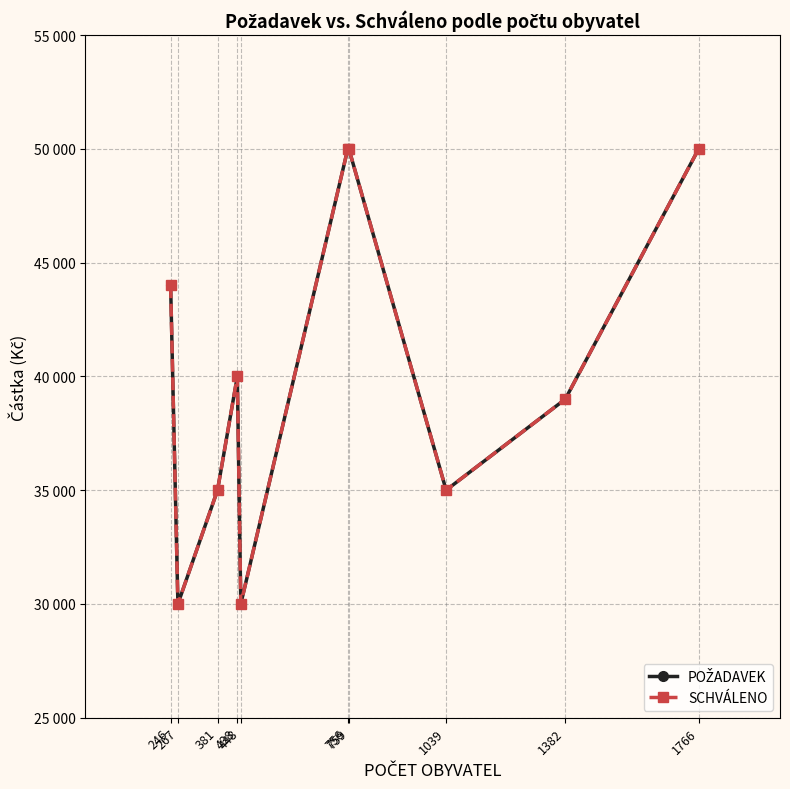

Which series changed the most between 246 and 1039?

POŽADAVEK